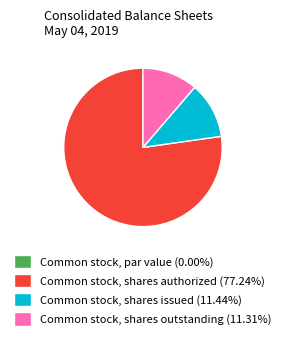

True or false: Common stock, shares outstanding accounts for 2% of the total.

False